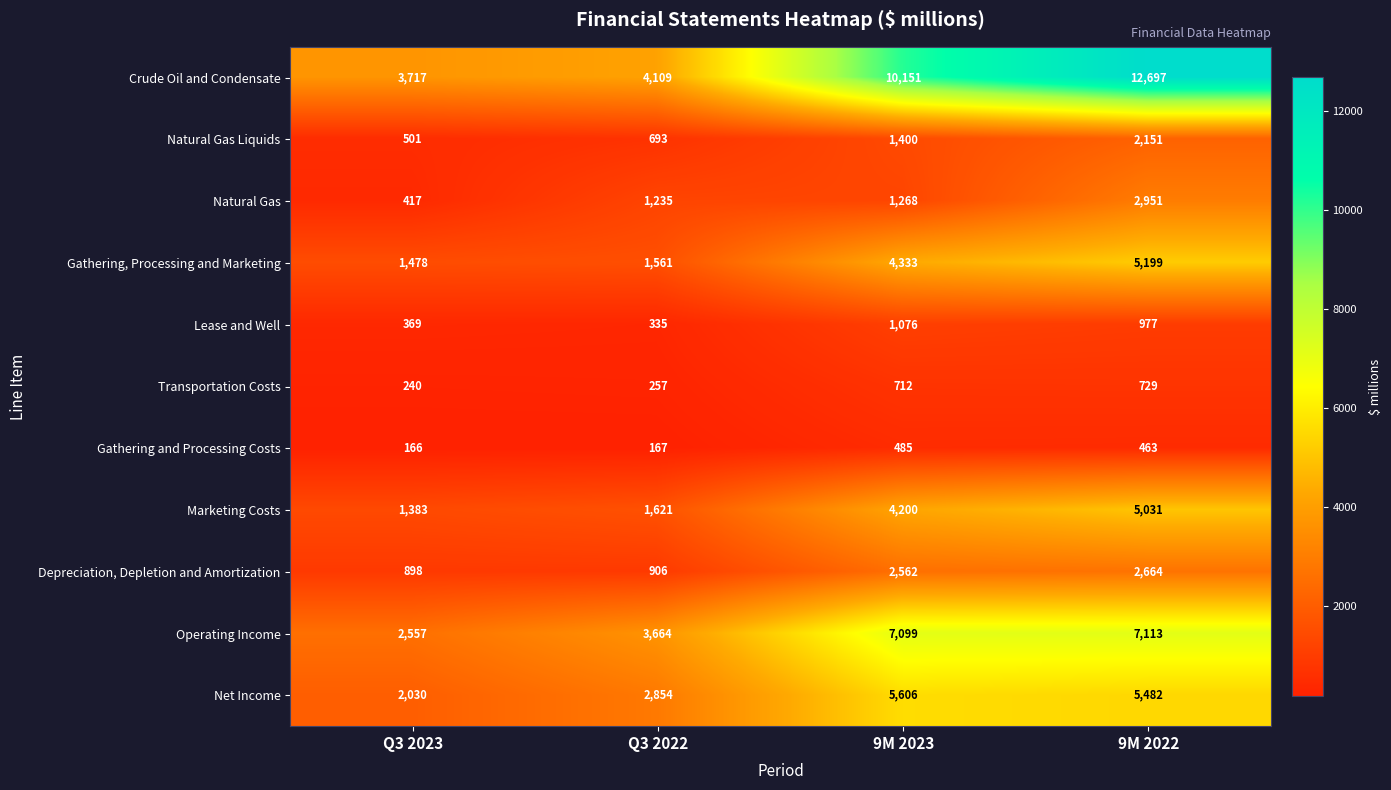

At which category is the sum across all series the highest?

9M 2022